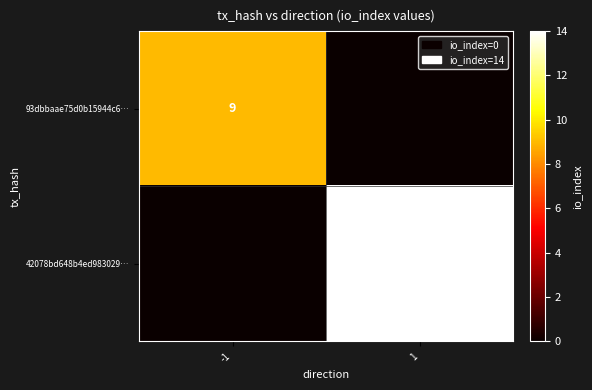

Between 1 and -1, which is larger?

-1